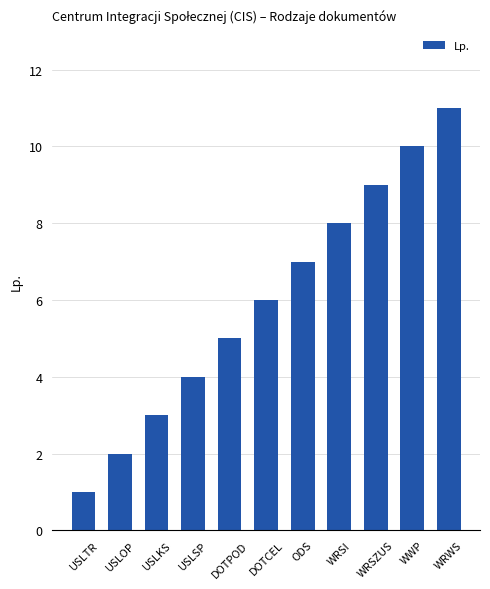

List the labels in order of value, smallest first.

USLTR, USLOP, USLKS, USLSP, DOTPOD, DOTCEL, ODS, WRSI, WRSZUS, WWP, WRWS